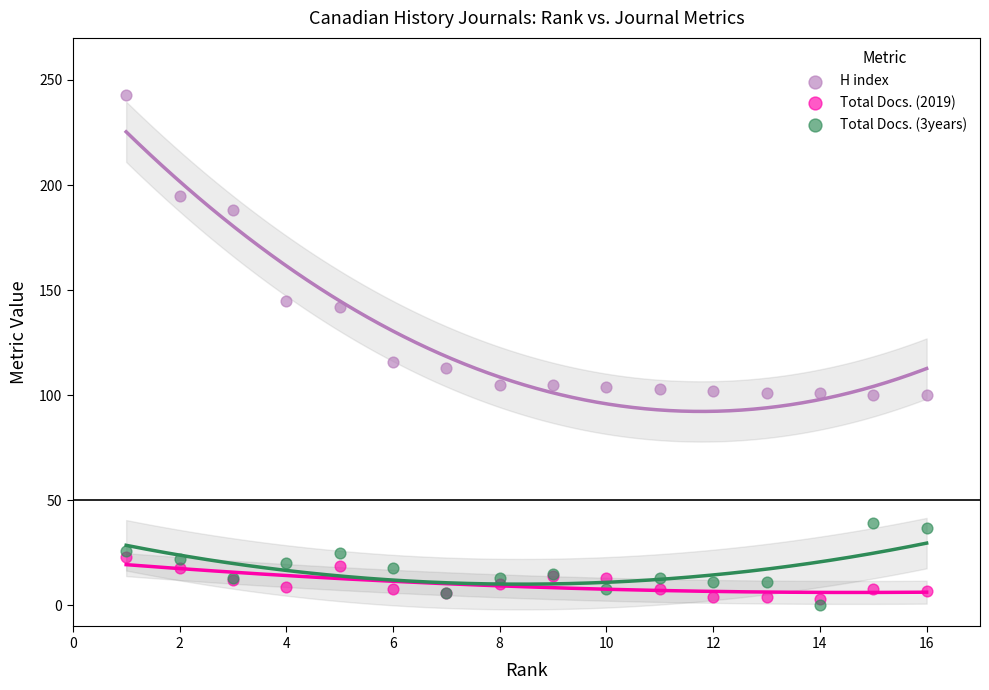

In the H index series, what Y value is closest to 171?

188